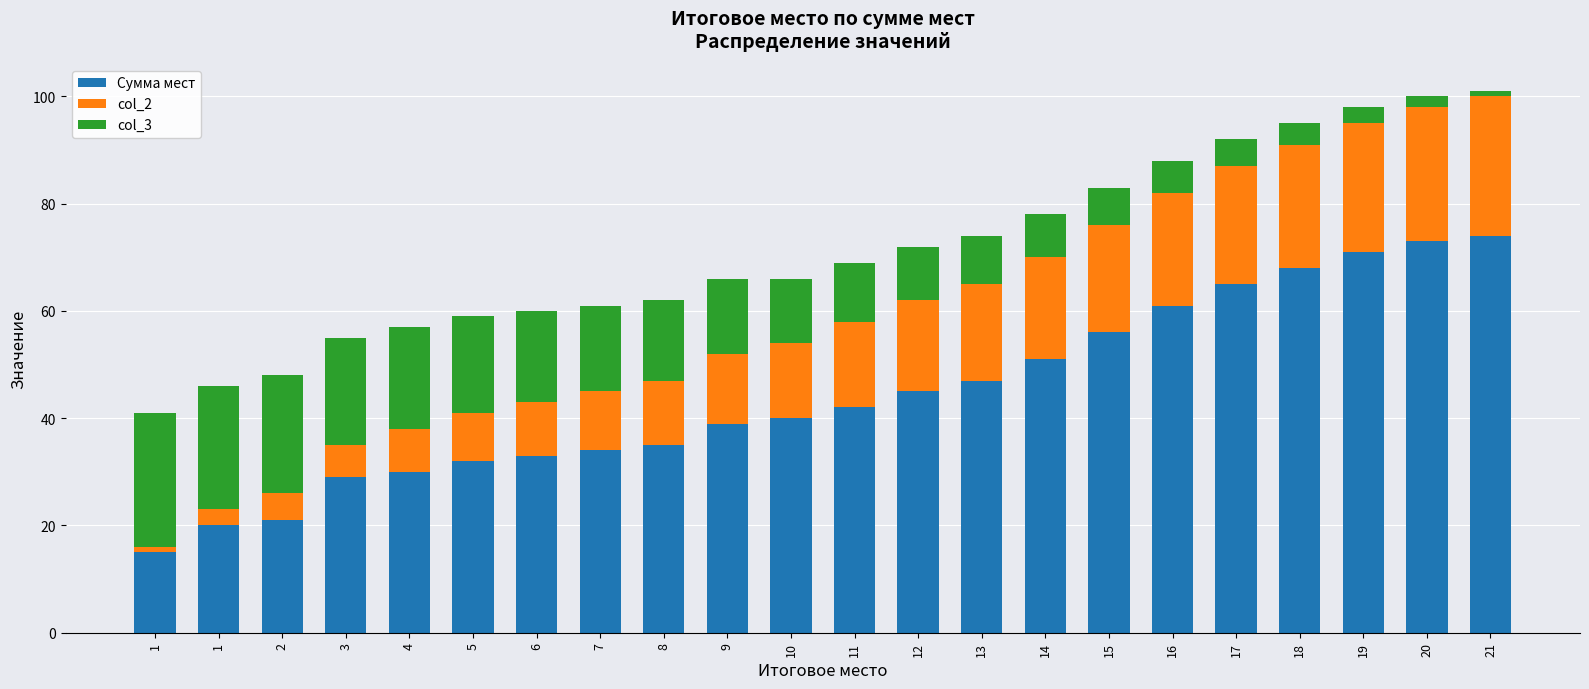

At 20, list the series in order from smallest to largest.

col_3, col_2, Сумма мест